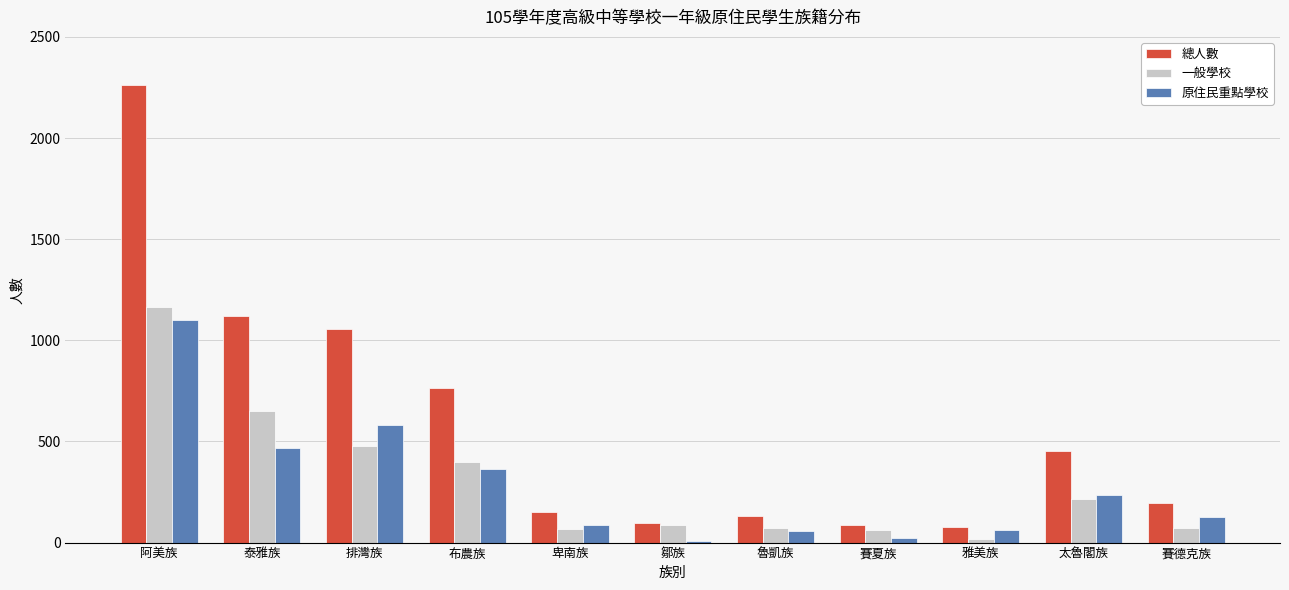

Which category has the highest value in the 原住民重點學校 series?

阿美族